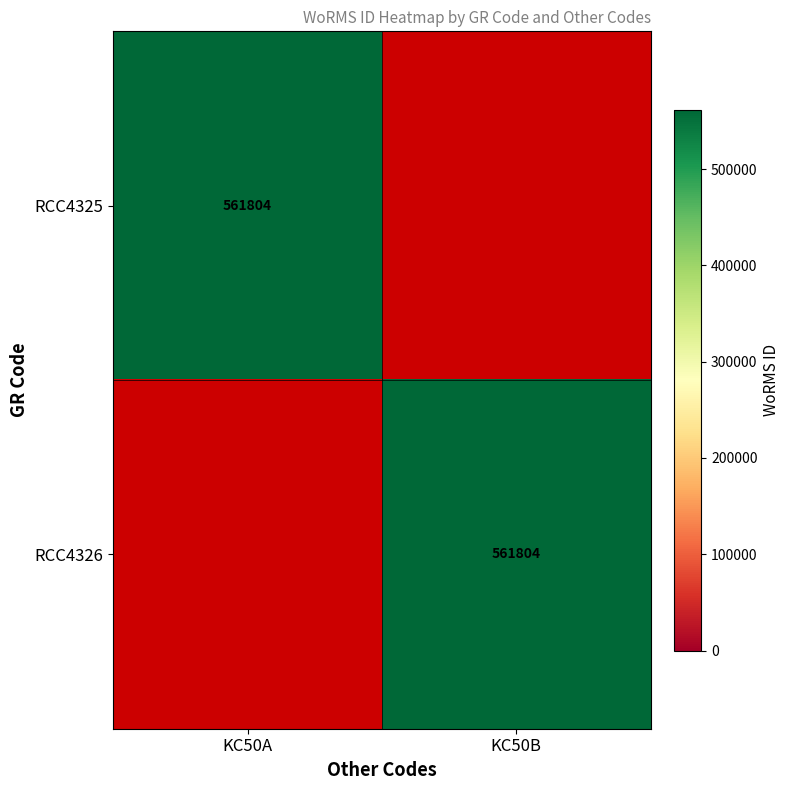

The RCC4325 series shows 561804 at KC50A. True or false?

True